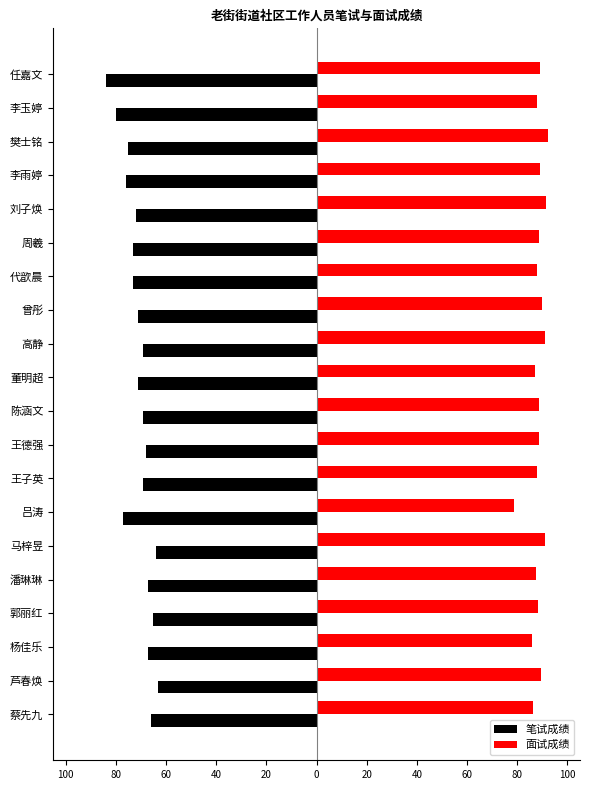

How many bars are there in total?

40